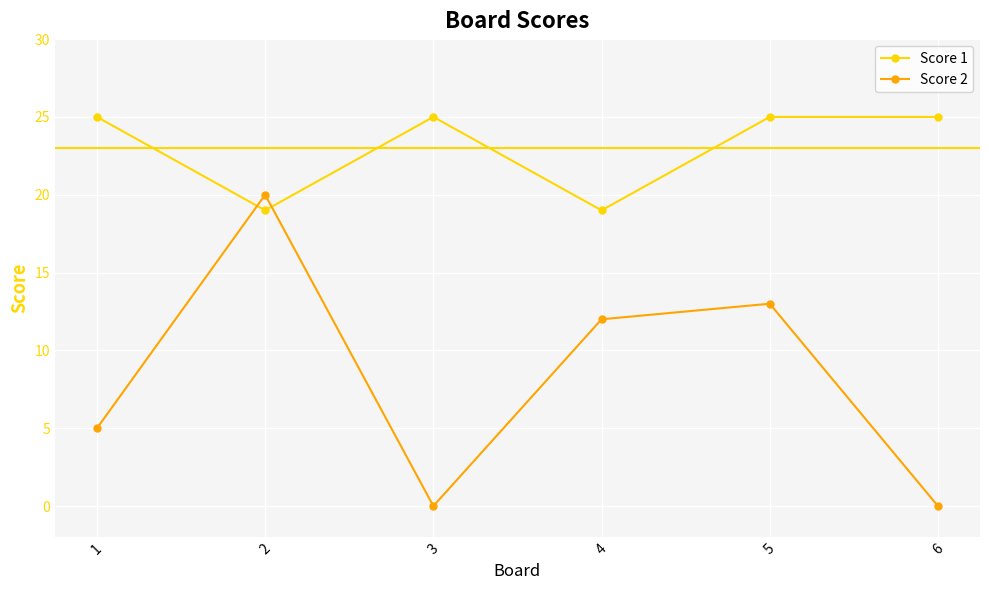

True or false: Score 2 has a value of 5 at 1.

True